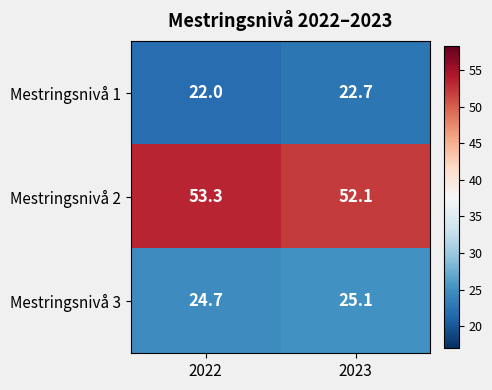

Rank the series at 2022 from lowest to highest value.

Mestringsnivå 1, Mestringsnivå 3, Mestringsnivå 2